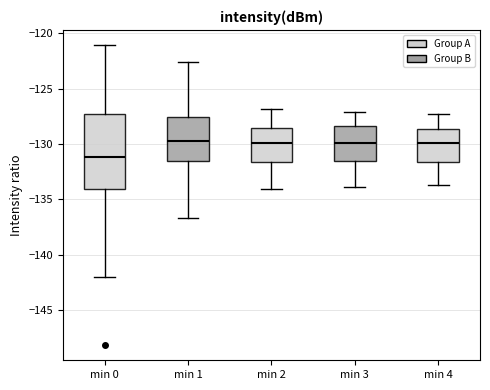

Which box's median line is the lowest?

min 0